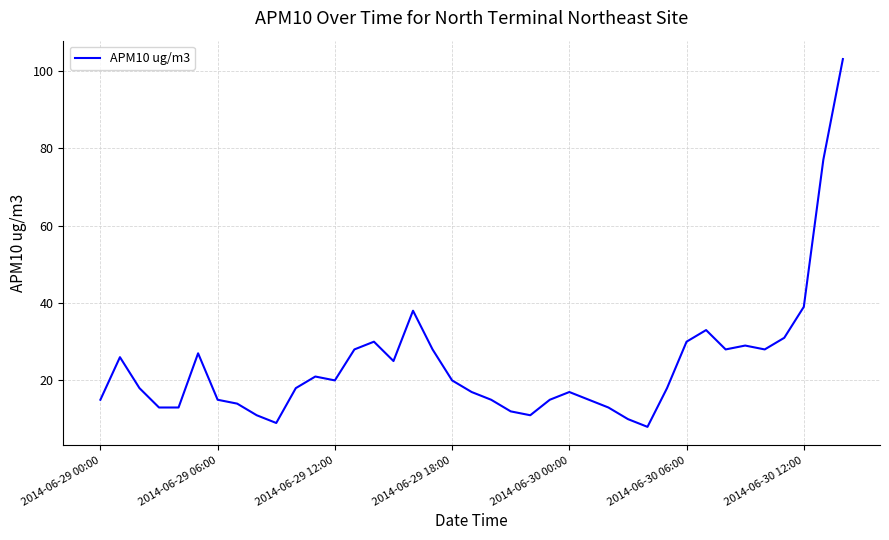

What is the greatest value displayed?

103